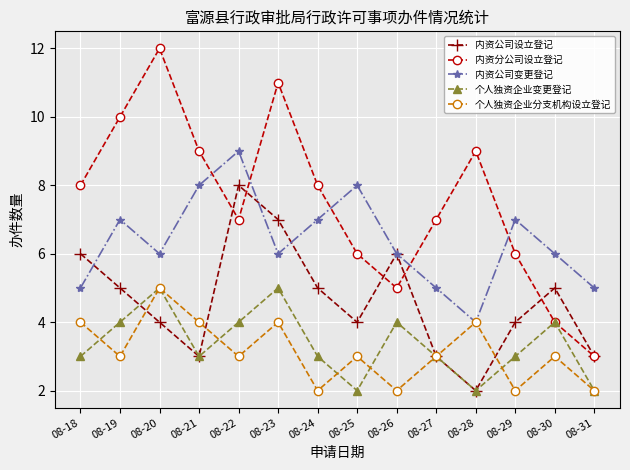

True or false: 个人独资企业变更登记 and 内资公司变更登记 intersect in this chart.

False